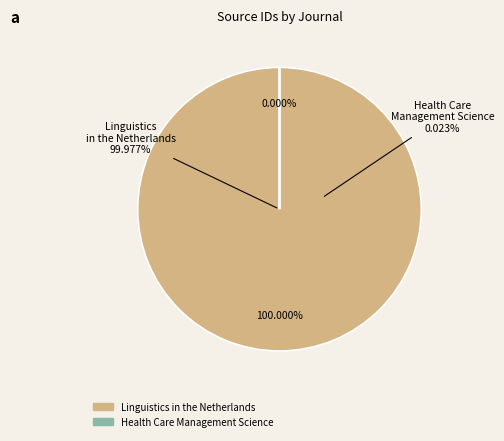

To the nearest percent, what is the combined percentage of Health Care Management Science and Linguistics in the Netherlands?

100%